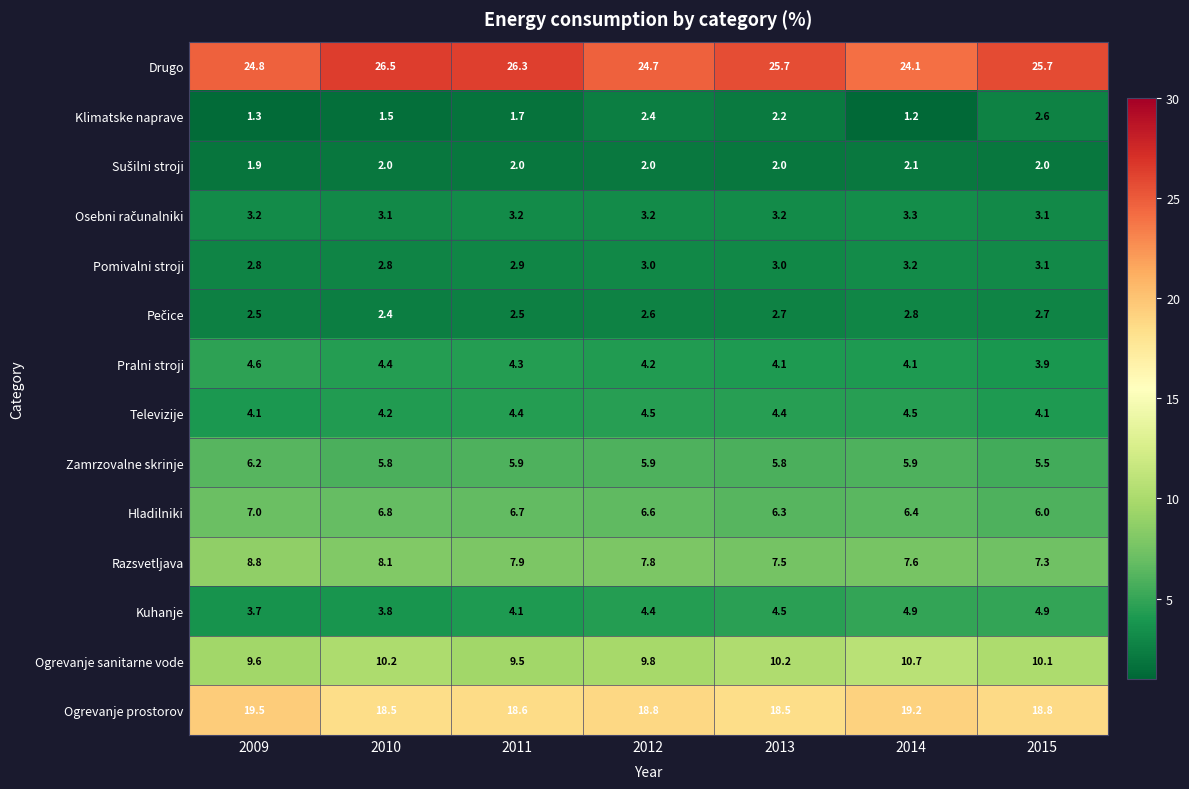

What is the difference between the second highest and second lowest values in the Pomivalni stroji series?

0.3